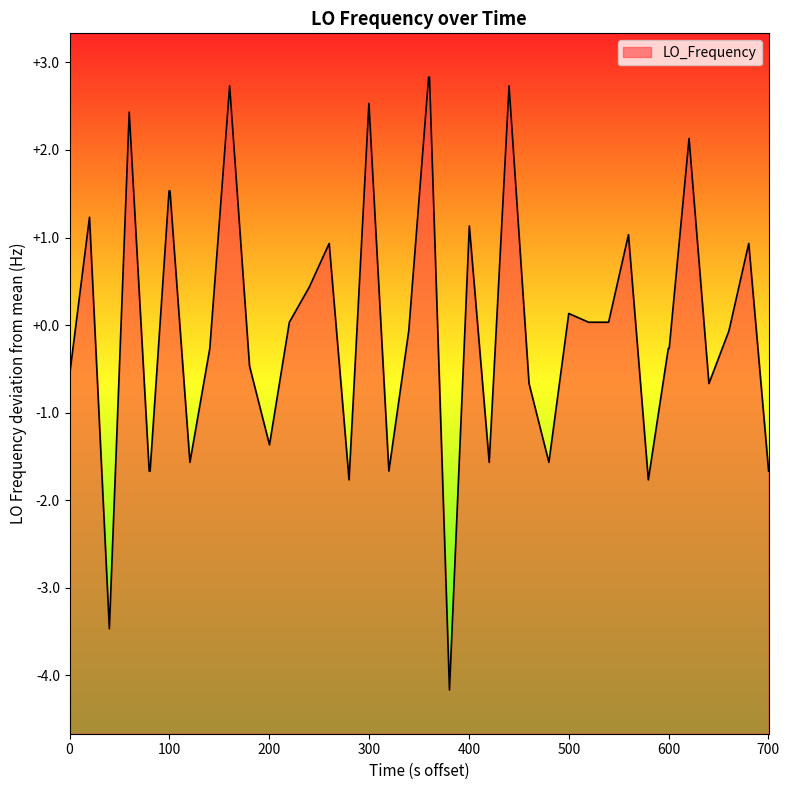

What is the difference between the maximum and minimum values?

7.0